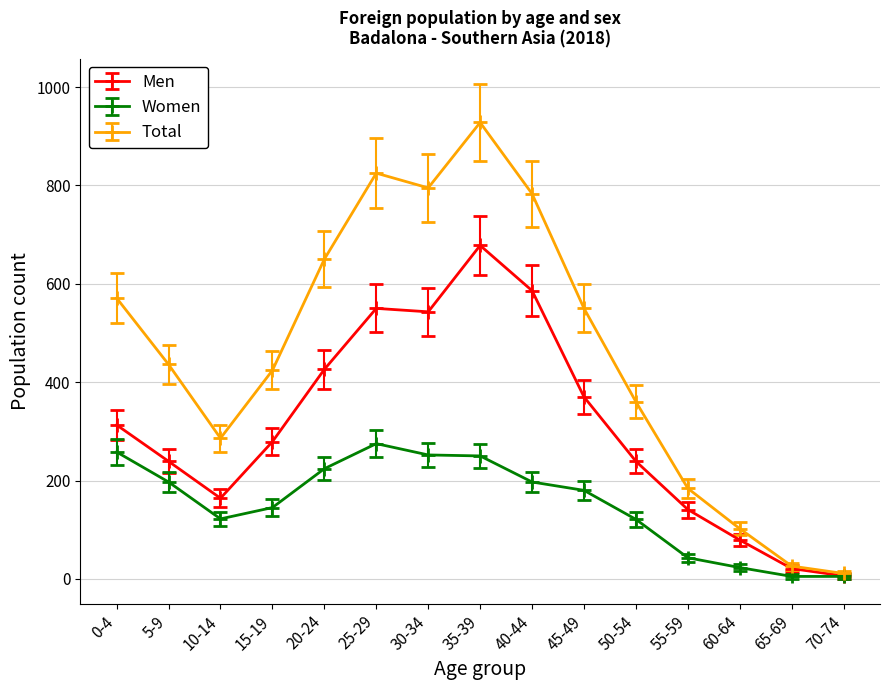

What is the minimum value shown in the chart?

5